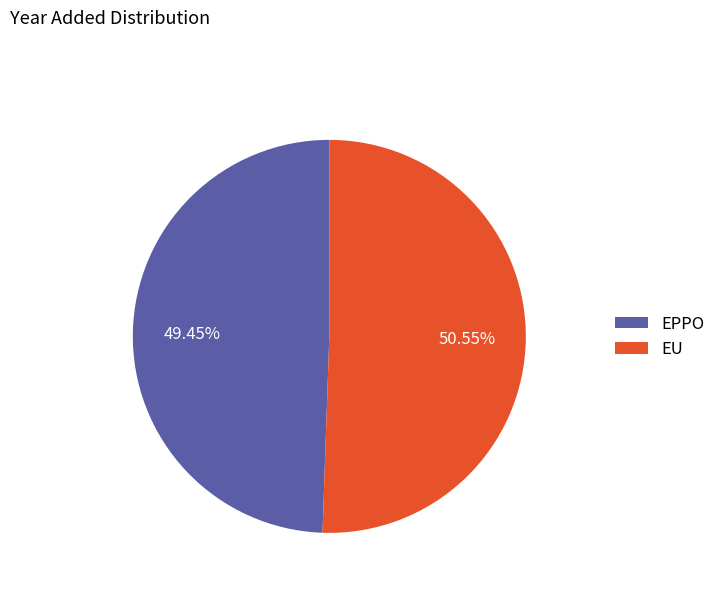

What is the total percentage of EPPO and EU?

100.0%